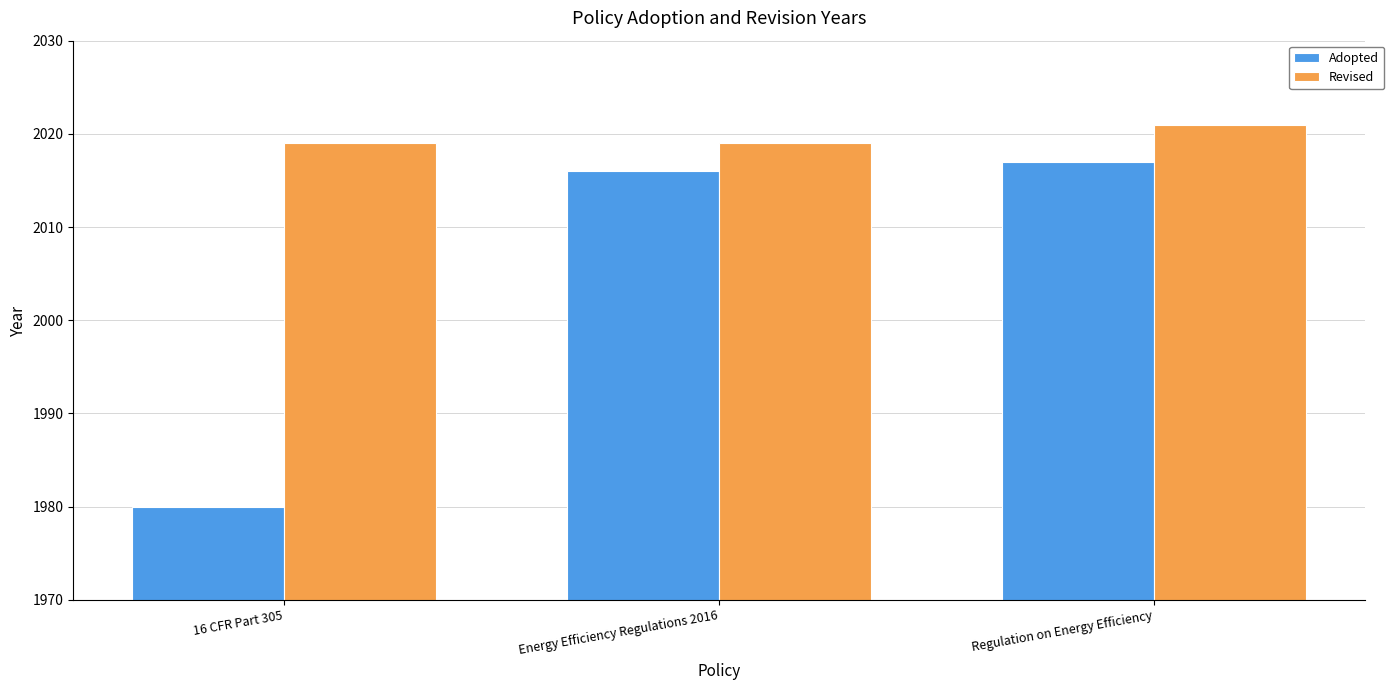

The Revised series shows 1385 at 16 CFR Part 305. True or false?

False